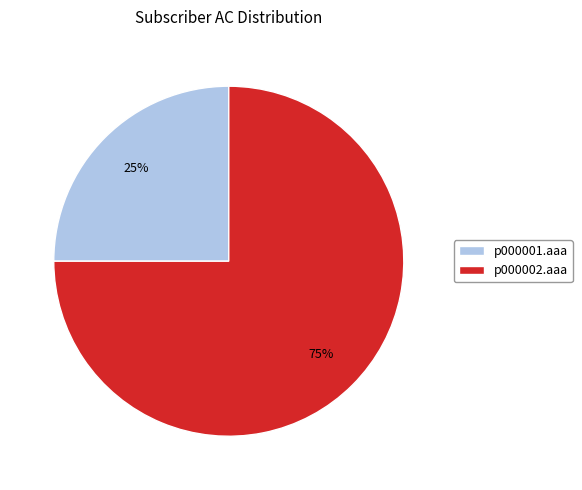

What is the ratio of the value at p000001.aaa to the value at p000002.aaa?

0.3